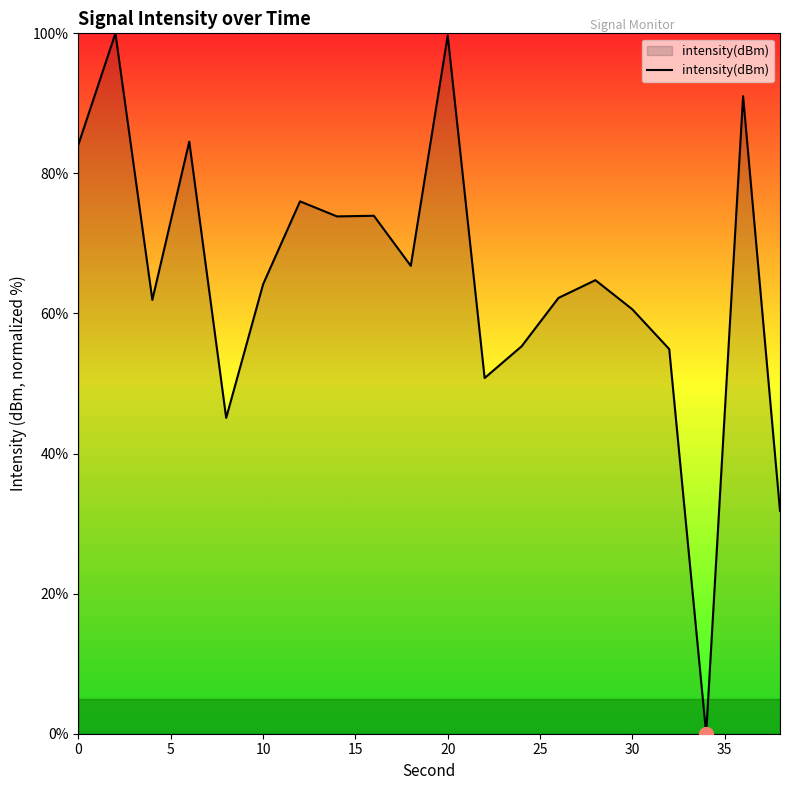

What is the average value?

65.1